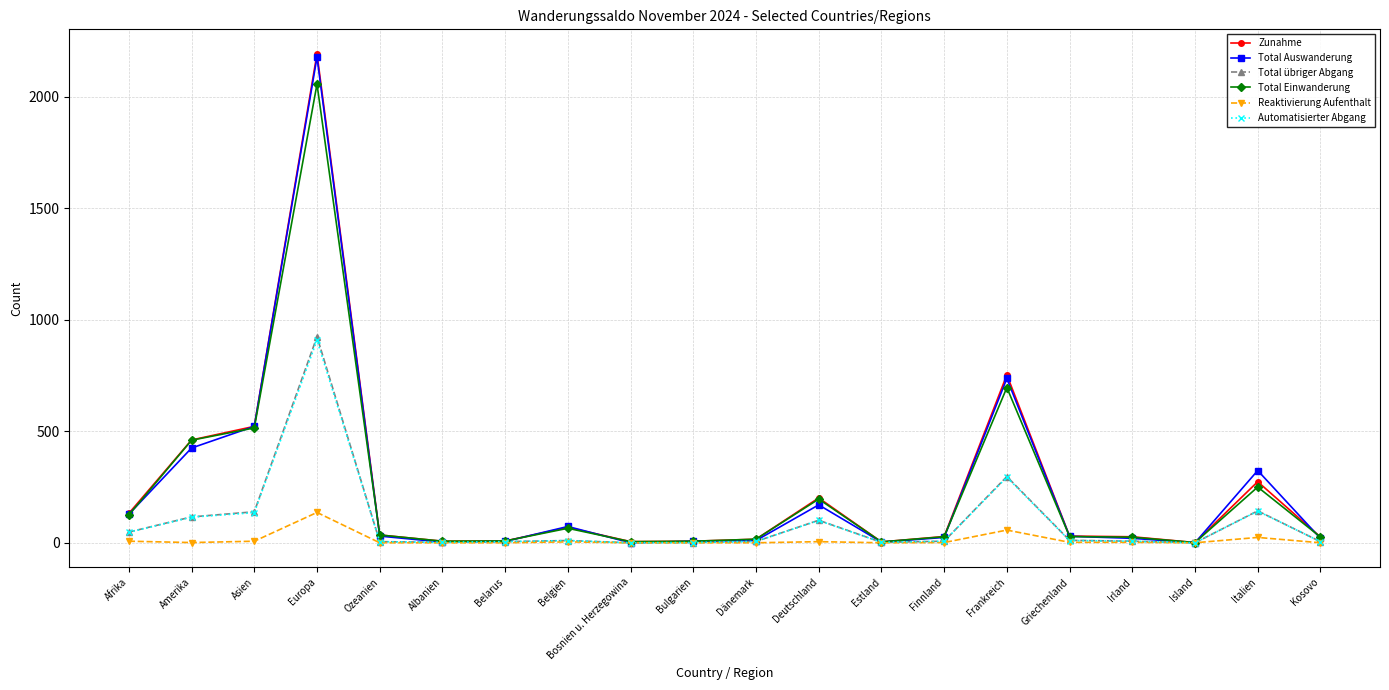

Is the value of Total übriger Abgang at Afrika greater than the value of Zunahme at Italien?

No